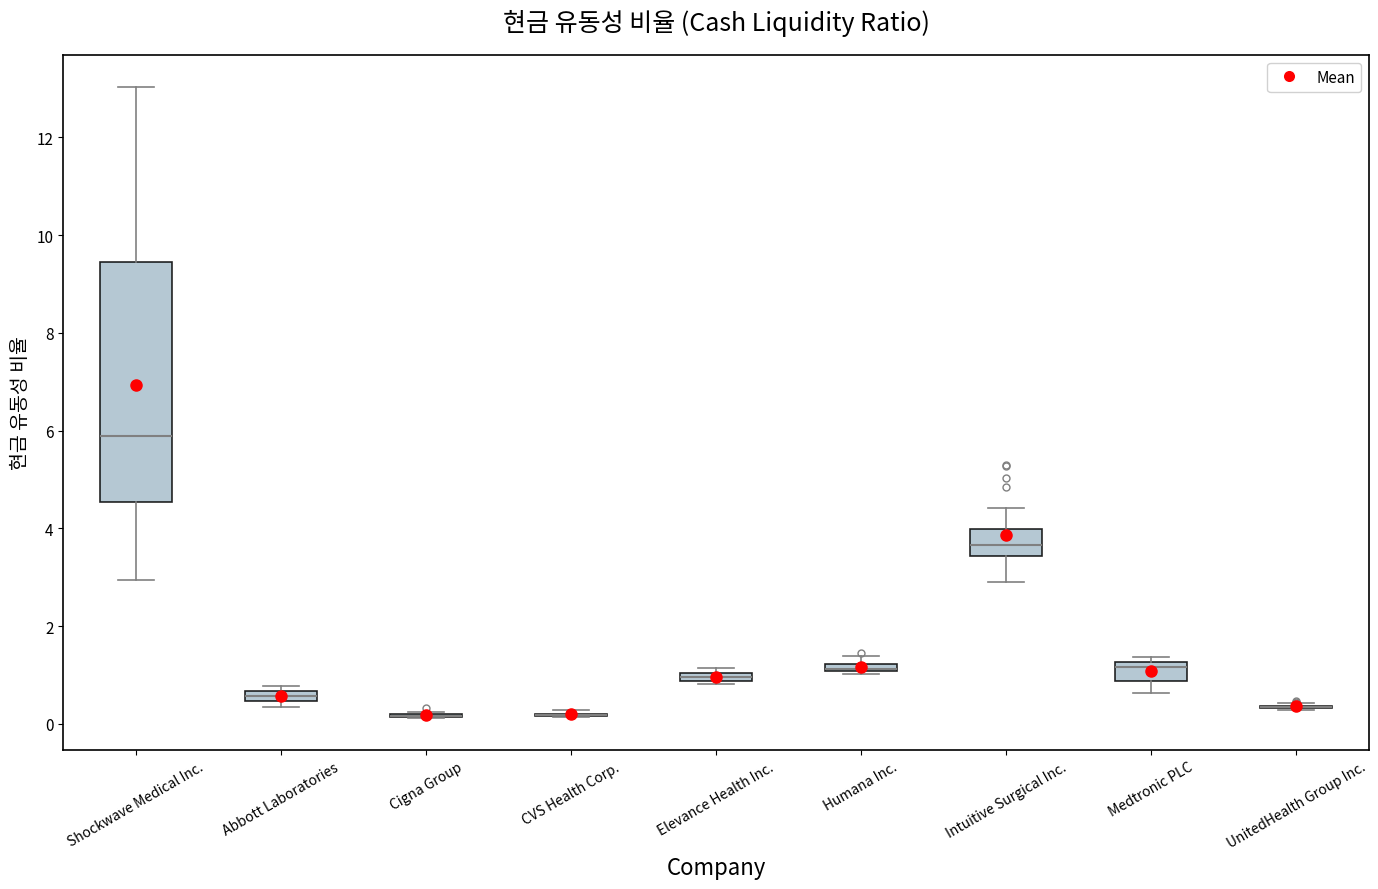

Comparing the boxes themselves (not the whiskers), which one is the tallest?

Shockwave Medical Inc.